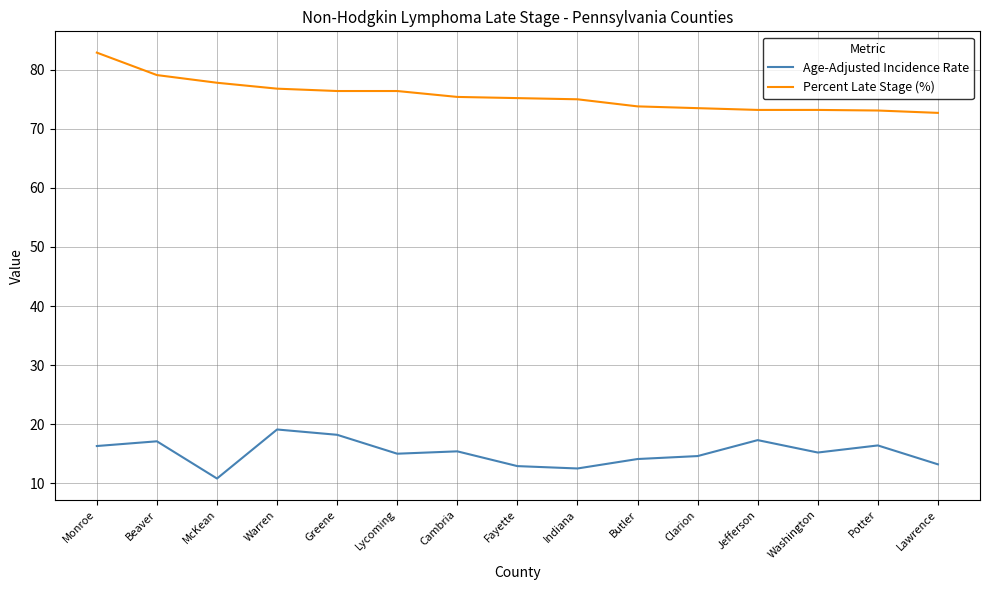

Which series has the widest spread of values?

Percent Late Stage (%)